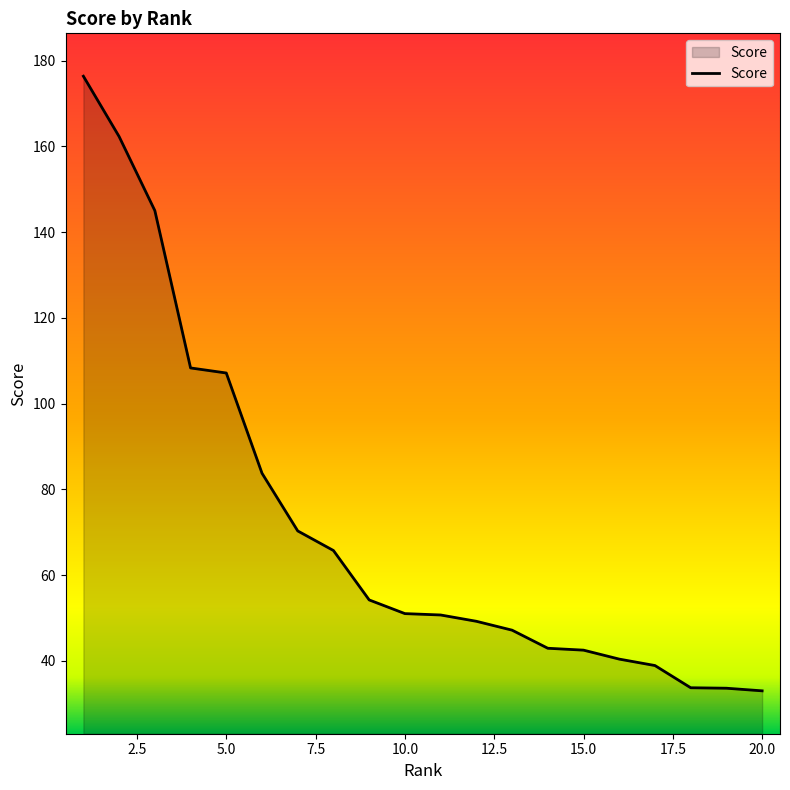

What is the minimum value shown in the chart?

33.0